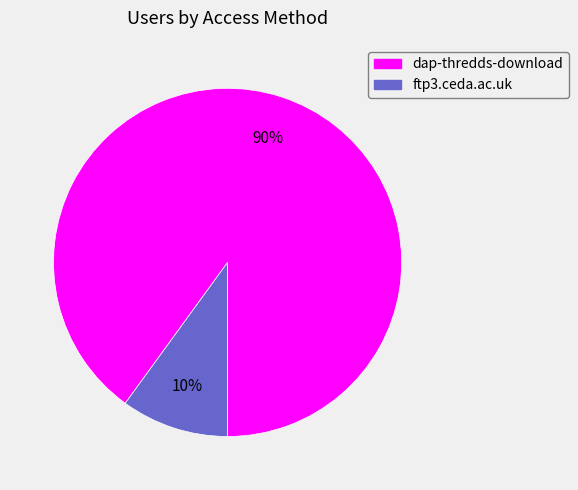

The dap-thredds-download slice represents 99% of the pie. True or false?

False